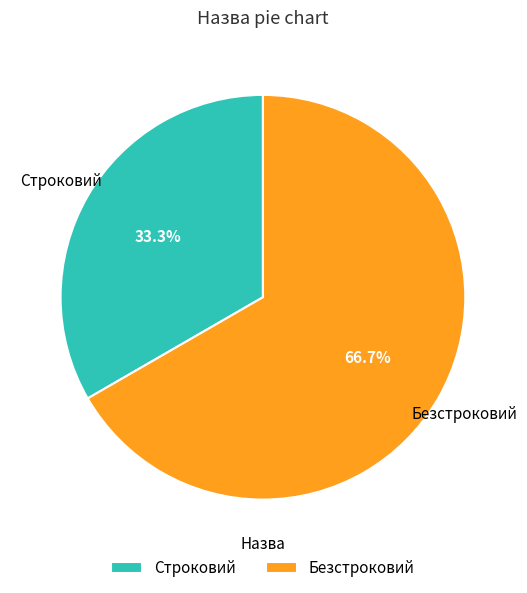

What is the smallest slice in the pie chart?

Строковий